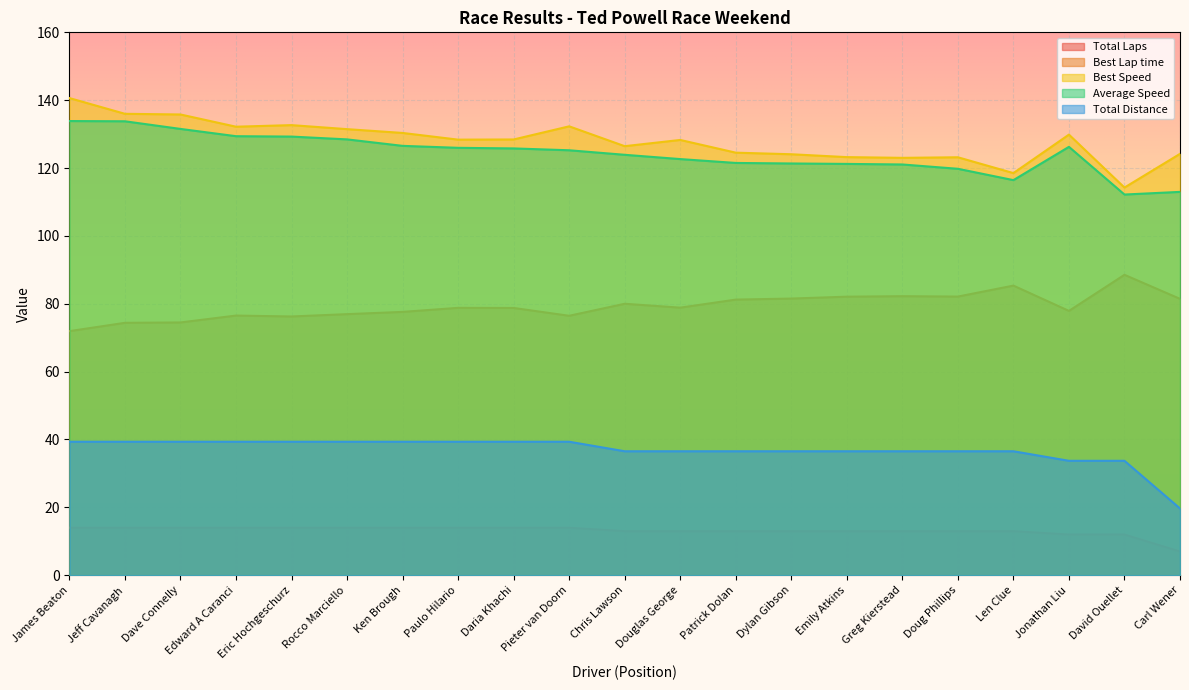

What is the average value of the Total Laps series?

13.1